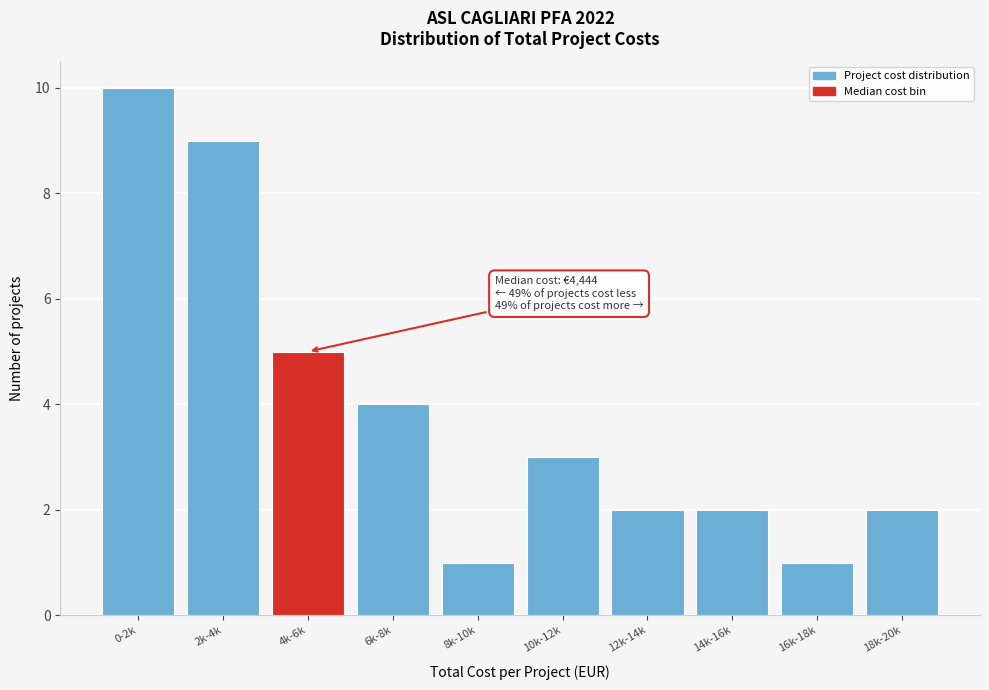

Reading left to right, extract all data points from this chart.

10	9	5	4	1	3	2	2	1	2